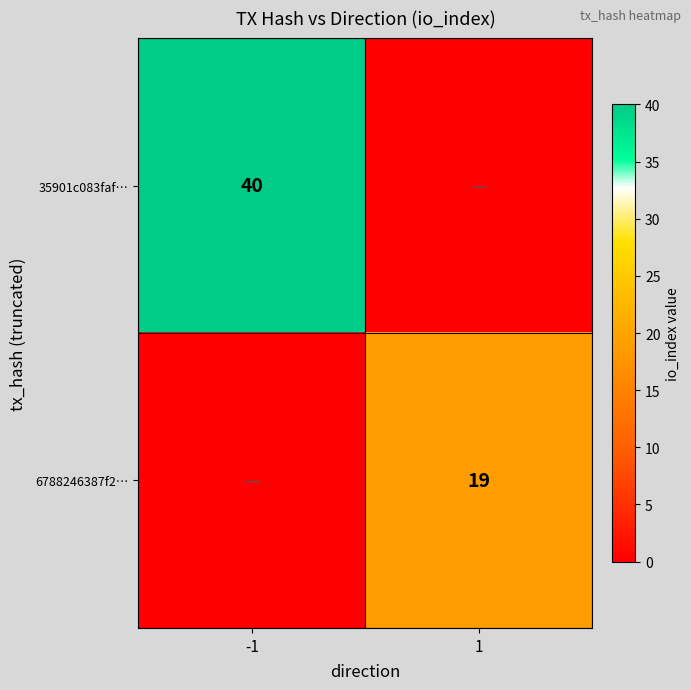

The 6788246387f2… series shows 19 at 1. True or false?

True